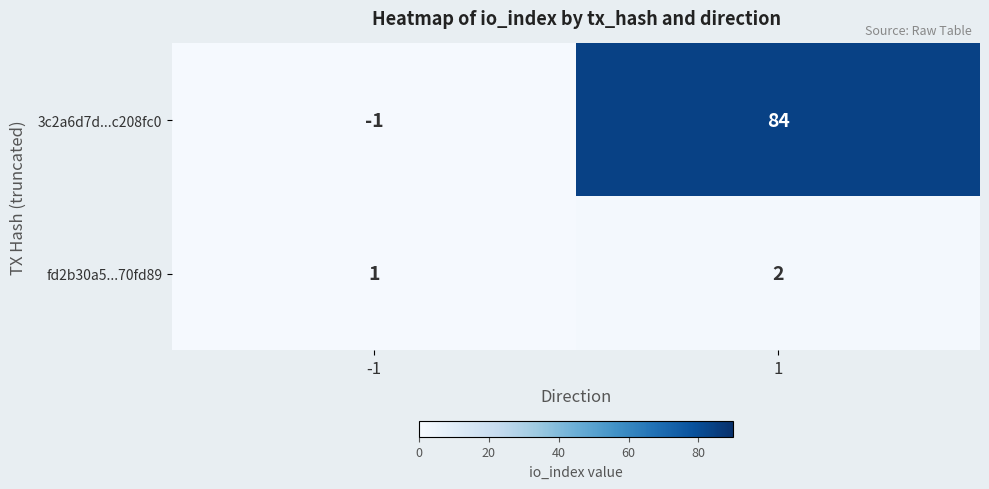

How many series are shown in this chart?

2